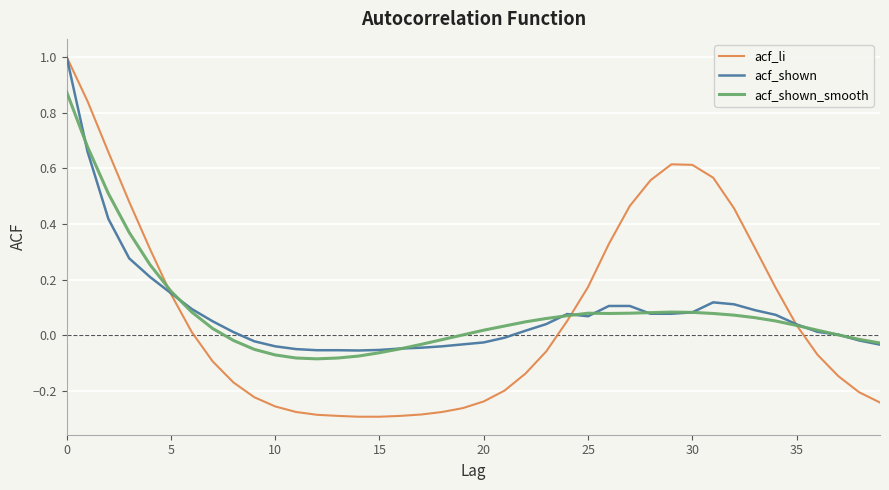

Which series has the largest range (max minus min)?

acf_li